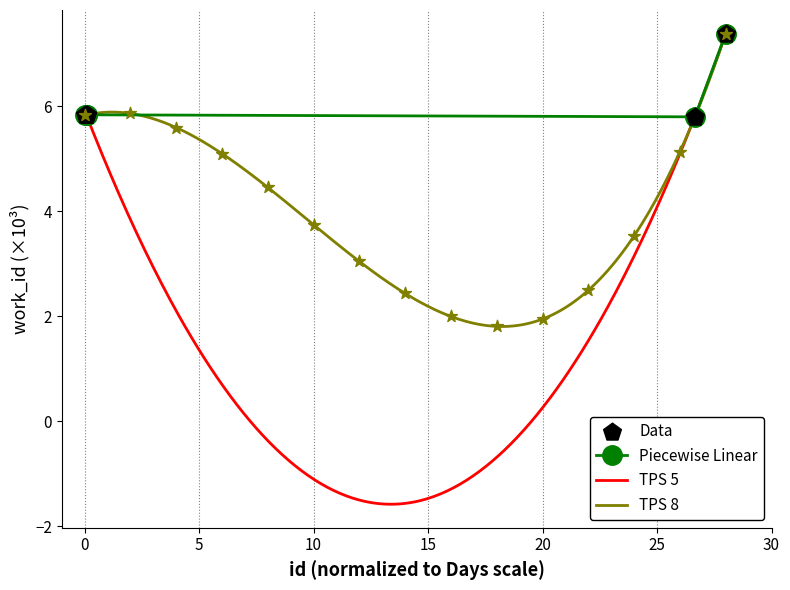

What is the lowest value of the Piecewise Linear series?

5.8